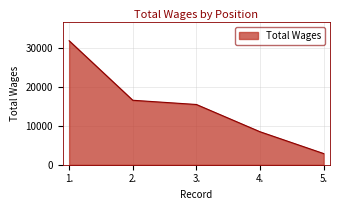

Does the chart display data point markers on the line(s)?

No